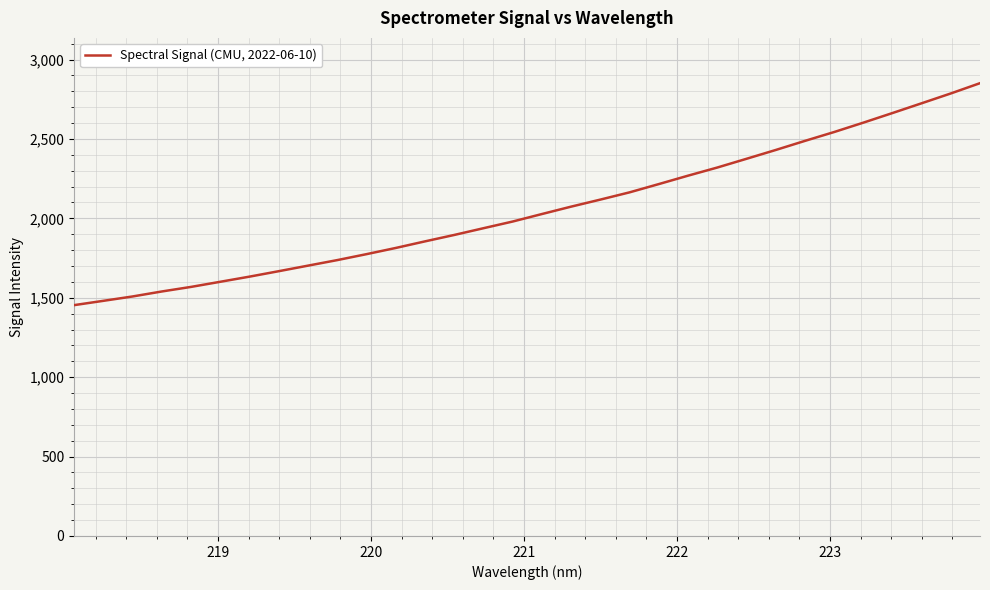

Reading left to right, list all the values displayed in this chart.

1453.7	1480.8	1508.3	1539.7	1568.6	1600.8	1633.3	1667.5	1702.5	1737.4	1774.8	1813.8	1855.3	1895.7	1938.1	1980.2	2027.5	2074.0	2118.3	2164.0	2216.0	2268.9	2320.1	2375.1	2430.6	2487.8	2543.5	2602.6	2663.2	2724.8	2786.7	2851.4